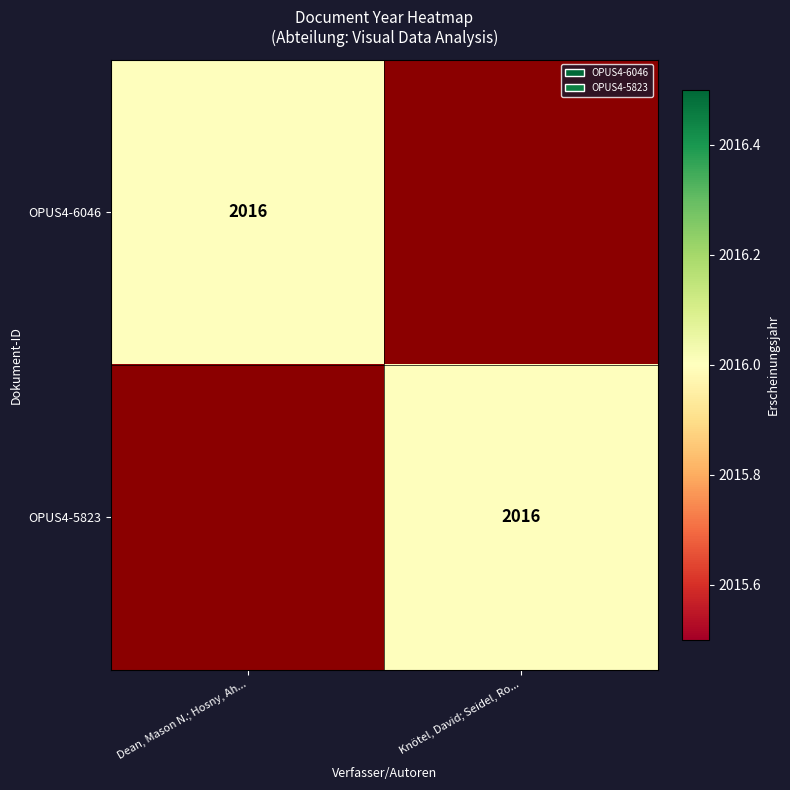

The OPUS4-6046 series shows 2958 at Dean, Mason N.; Hosny, Ah.... True or false?

False